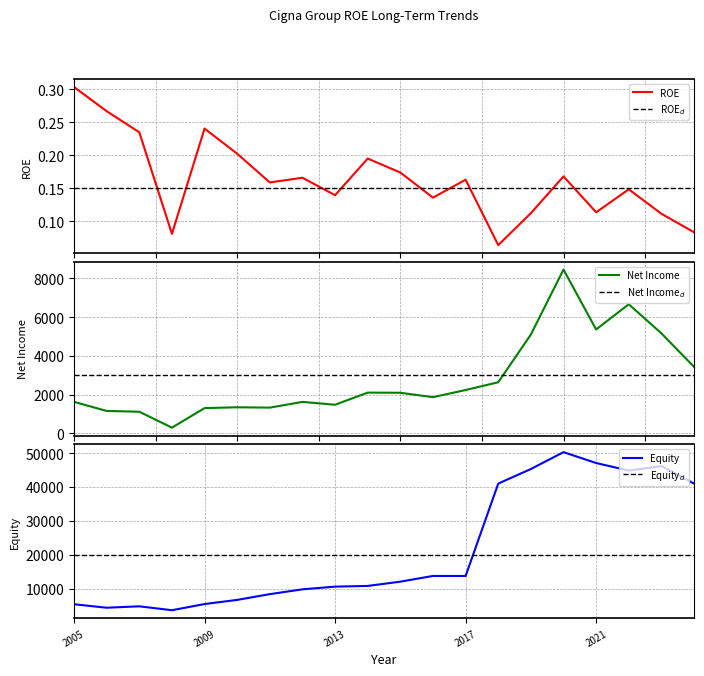

The value of Equity at 2021 is 30587. True or false?

False